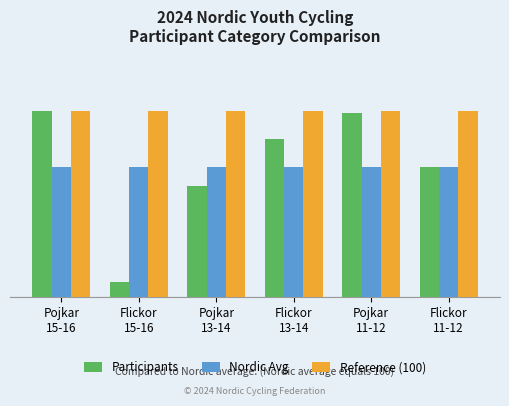

What are all the series names shown in the legend?

Participants, Nordic Avg, Reference (100)